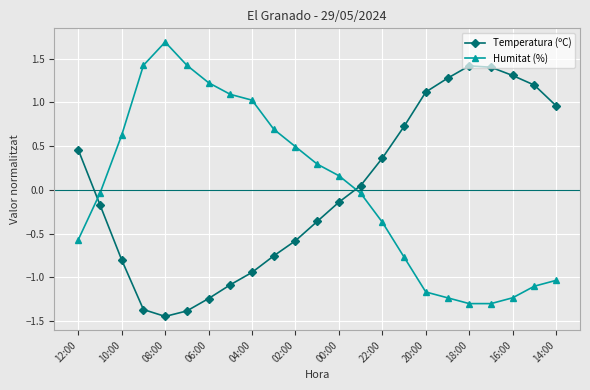

What is the difference between the maximum and minimum values in the Temperatura (ºC) series?

2.9